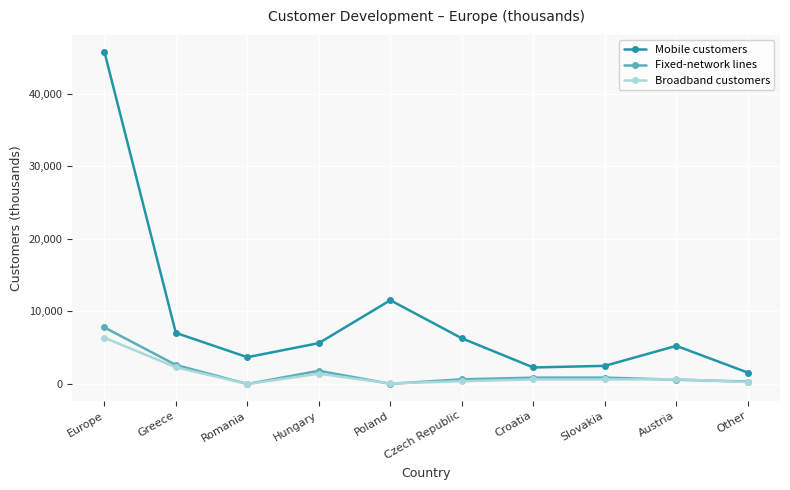

Which series has the largest range (max minus min)?

Mobile customers